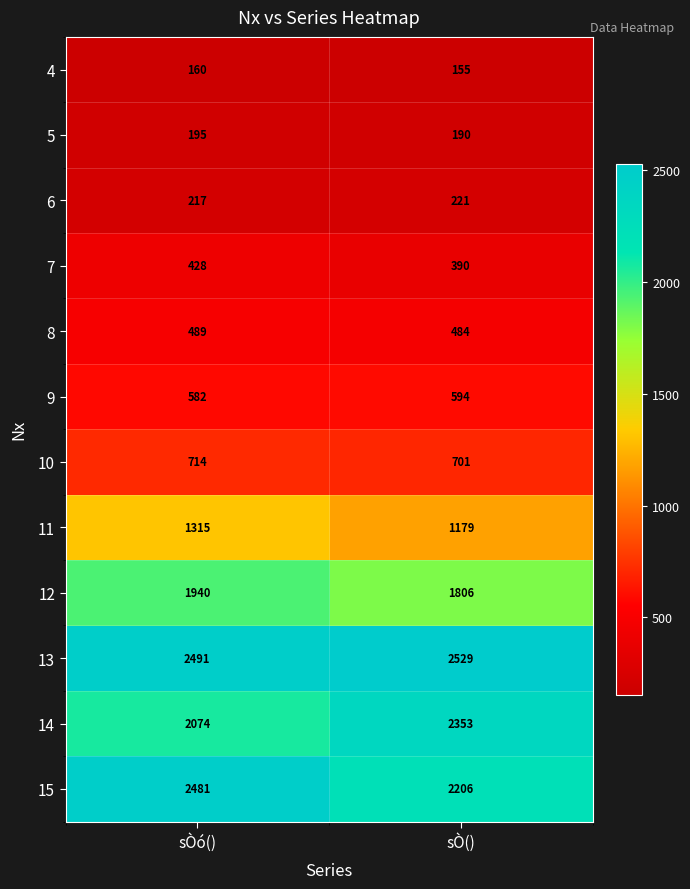

What is the spread (max minus min) of values at sÒ()?

2374